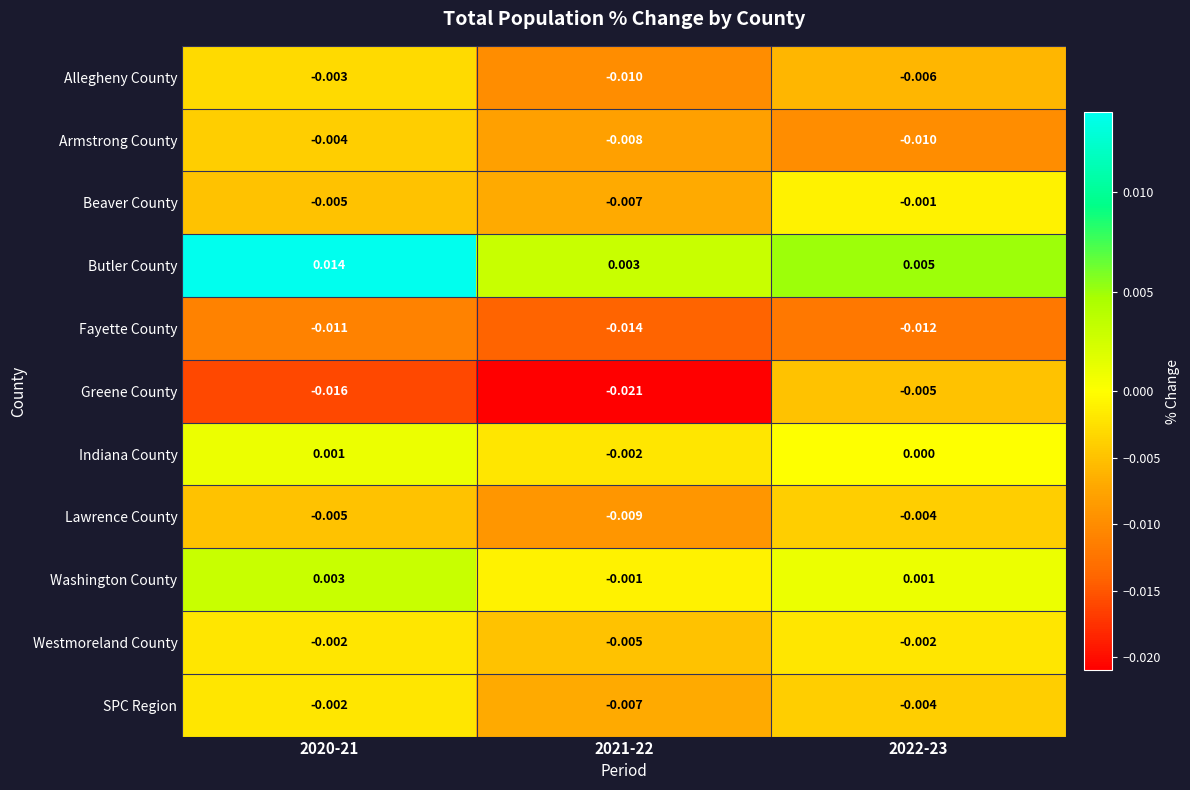

How many series are shown in this chart?

11